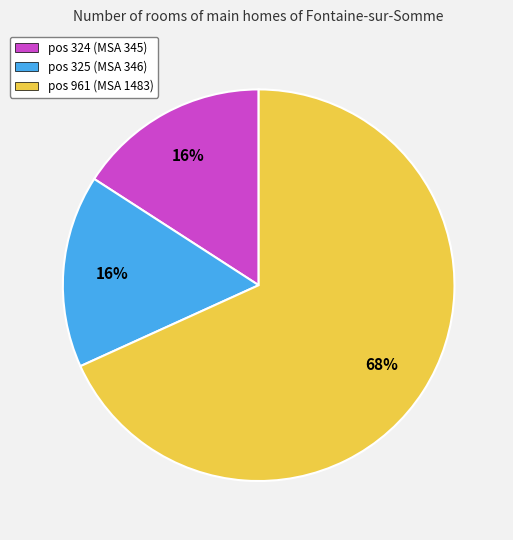

Which category has the biggest portion of the pie?

pos 961 (MSA 1483)